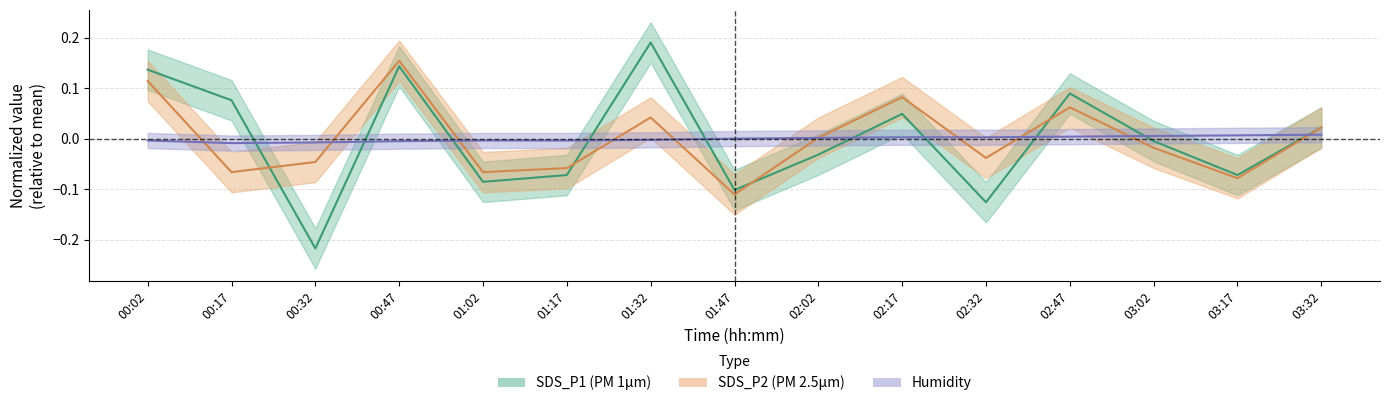

What is the total value across all series at 03:17?

-0.1